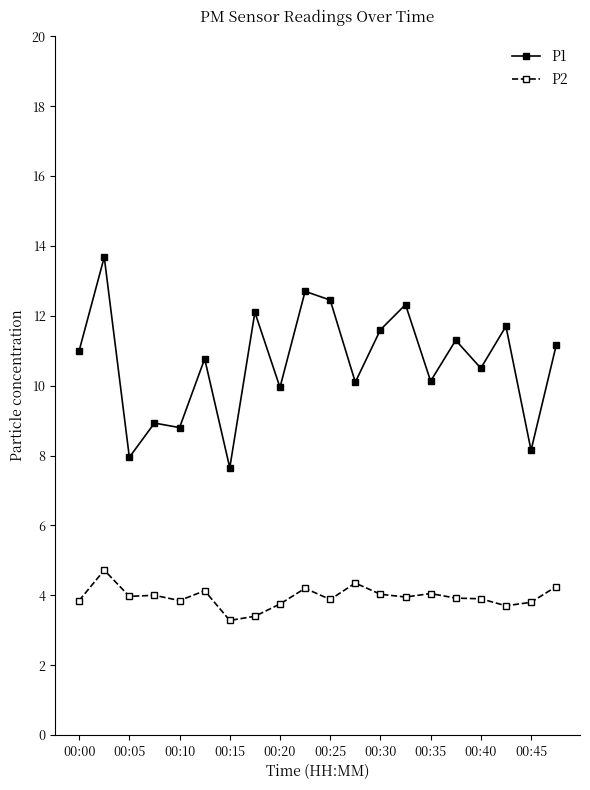

True or false: P1 and P2 cross at least once.

False